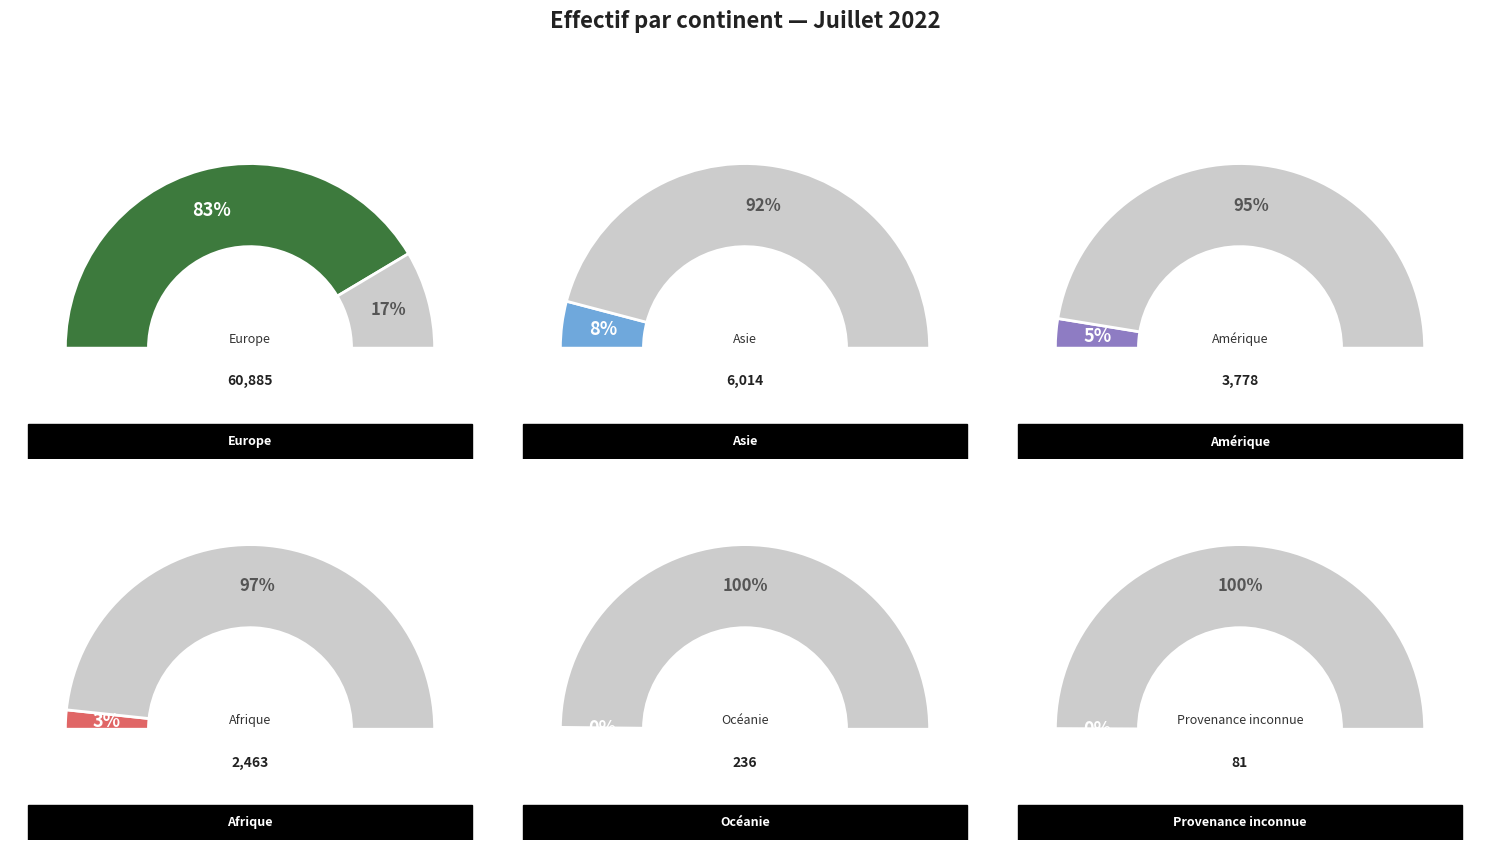

To the nearest percent, what is the difference between the largest and smallest slice percentages?

83%